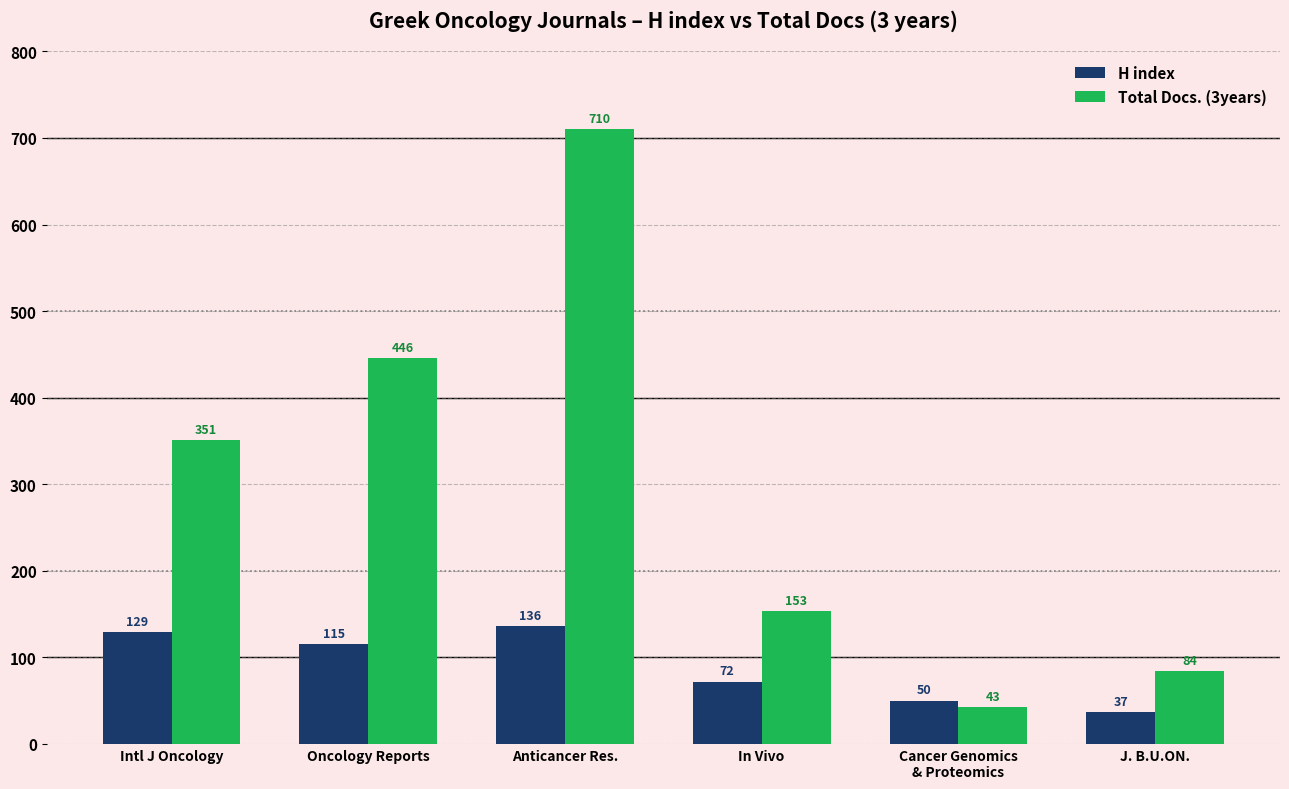

Is the value of H index at Intl J Oncology greater than the value of Total Docs. (3years) at Oncology Reports?

No